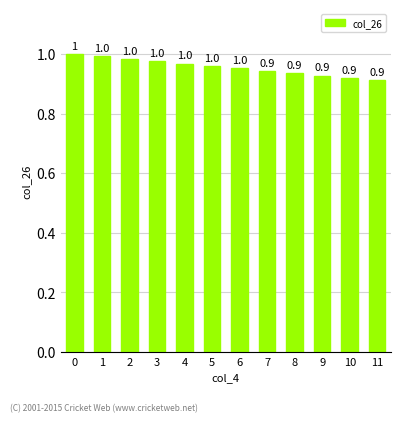

The value at 1 is 1.0. True or false?

True